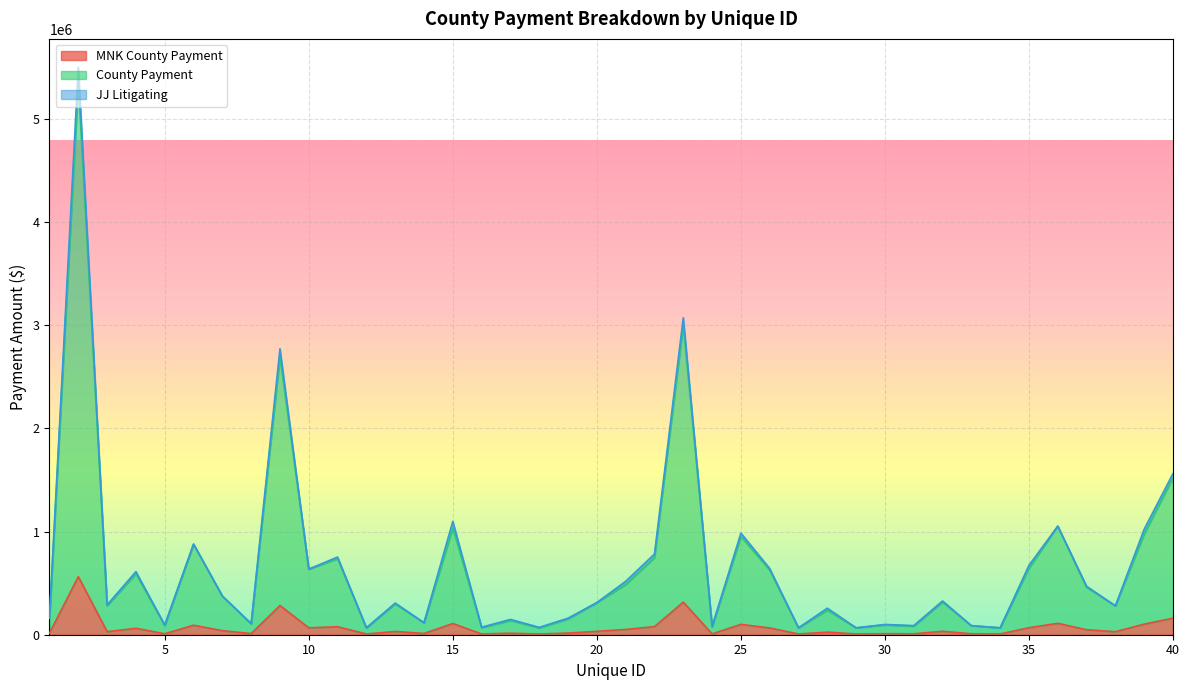

The value of MNK County Payment at 14 is 12208.6. True or false?

True